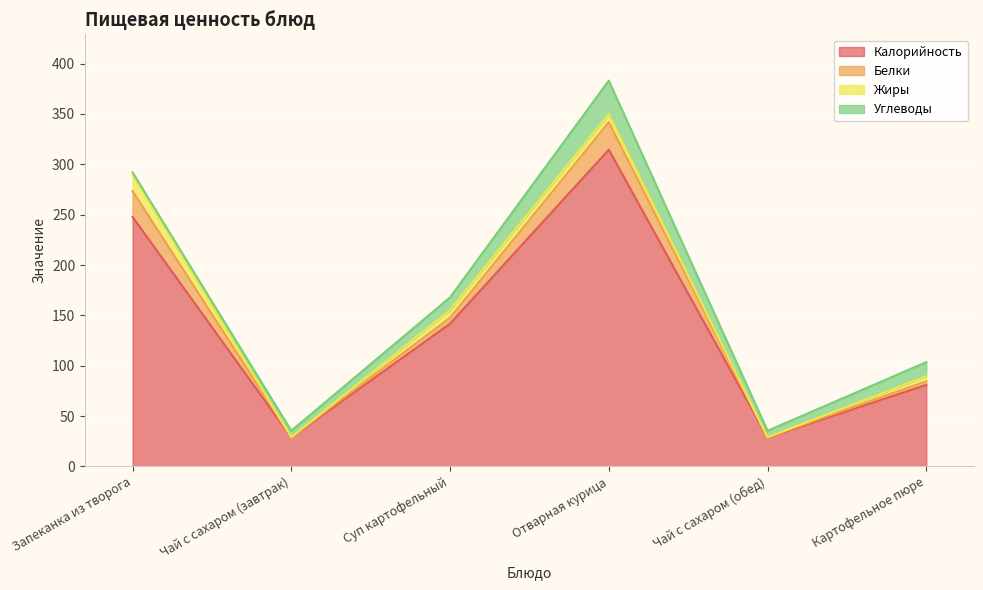

What is the highest value of the Белки series?

27.3